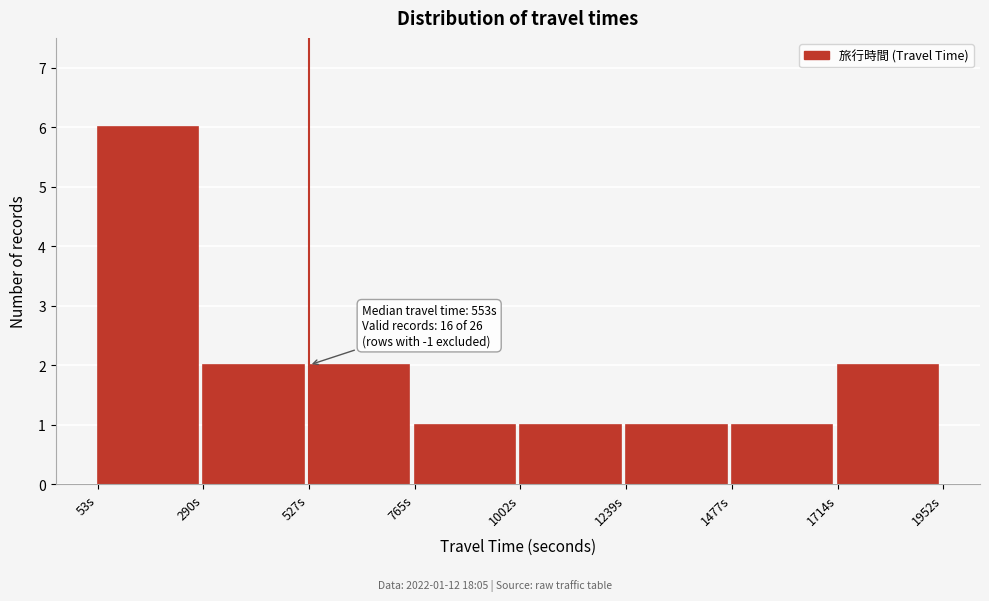

Over which range of the x-axis is the bar tallest?

50 to 300